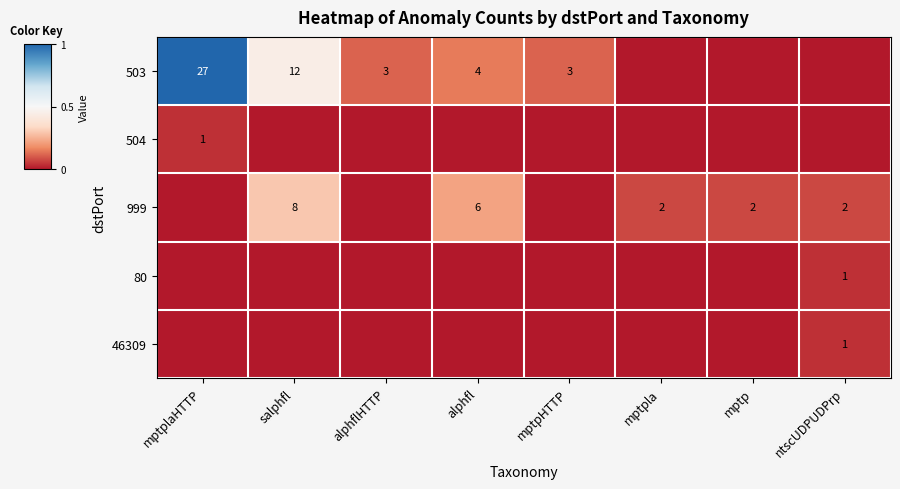

True or false: 46309 has a value of 2 at ntscUDPUDPrp.

False